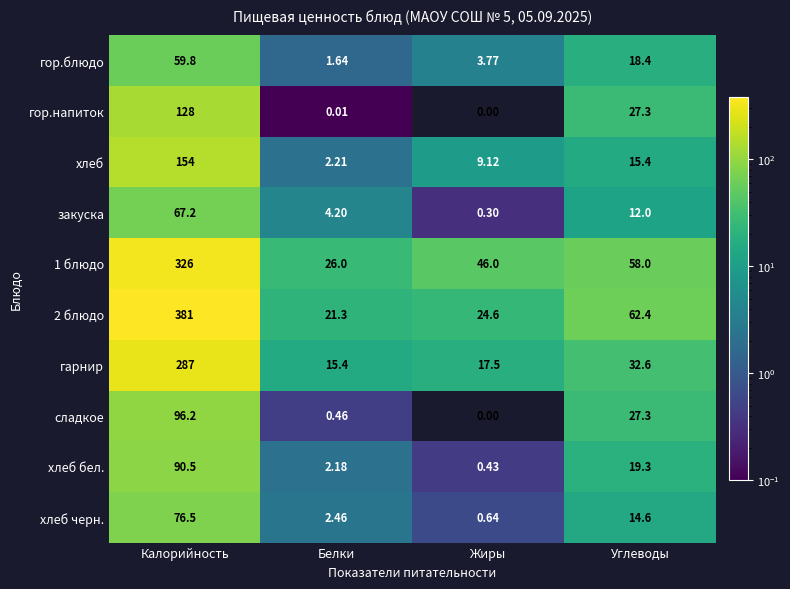

At which category does the chart reach its minimum across all series?

Жиры